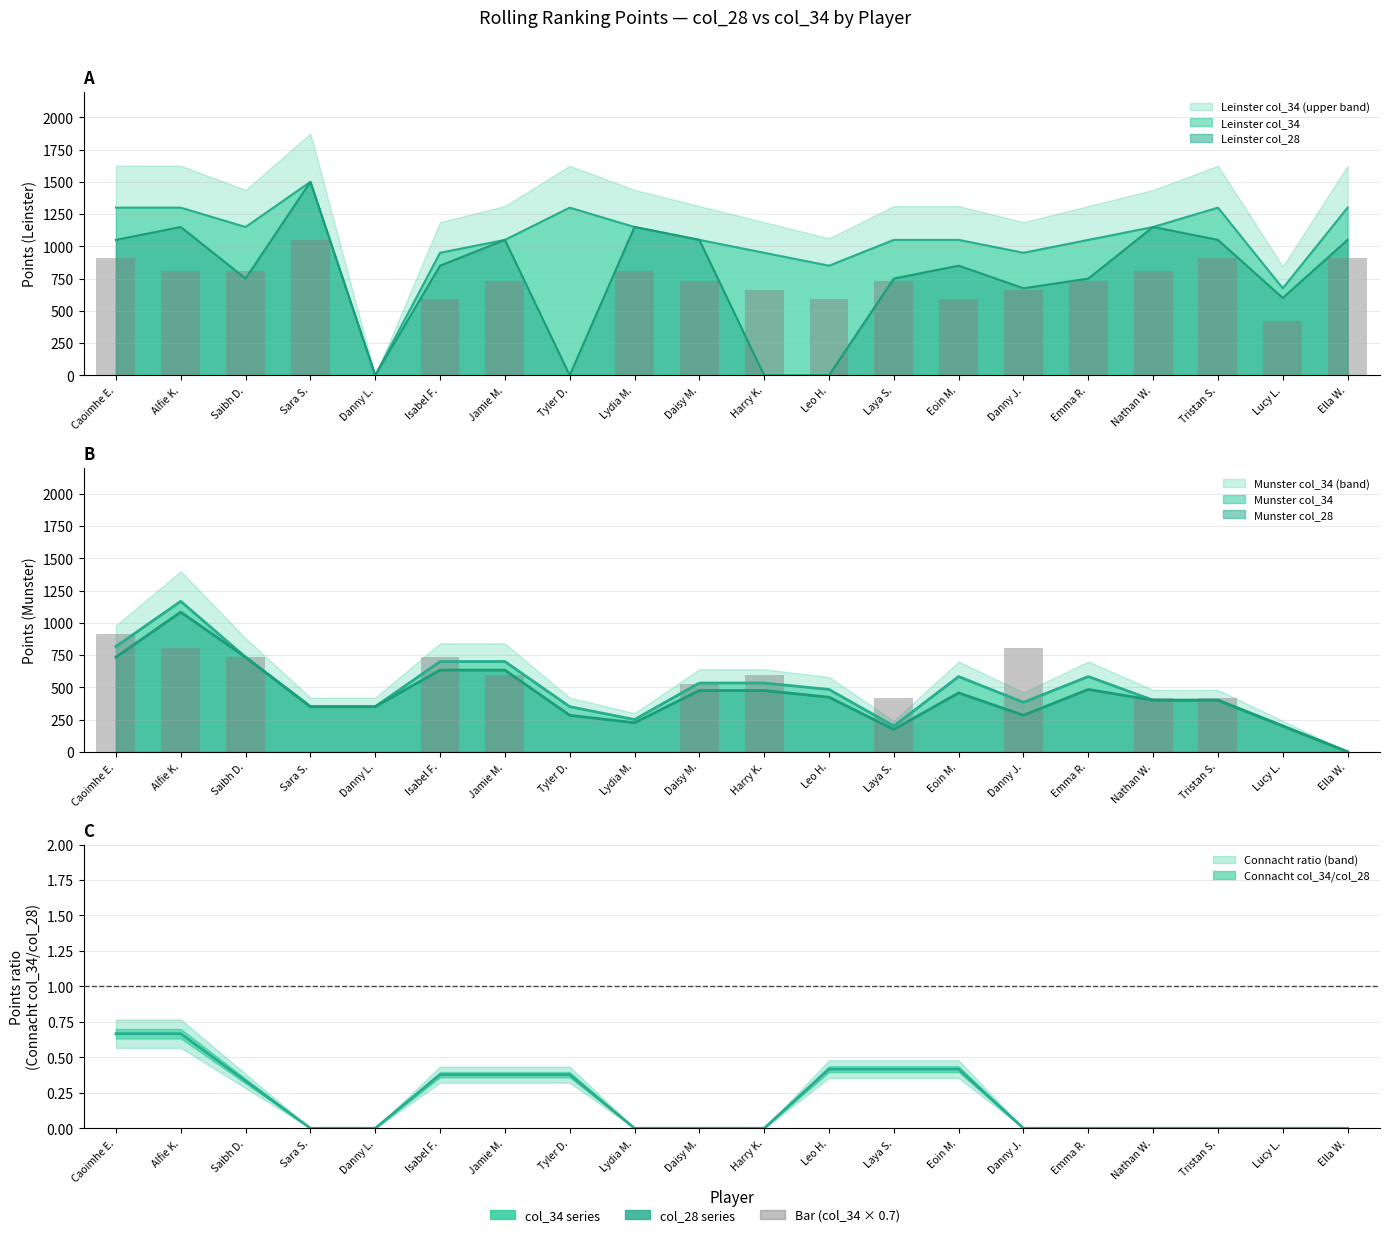

Are the bars horizontal?

No